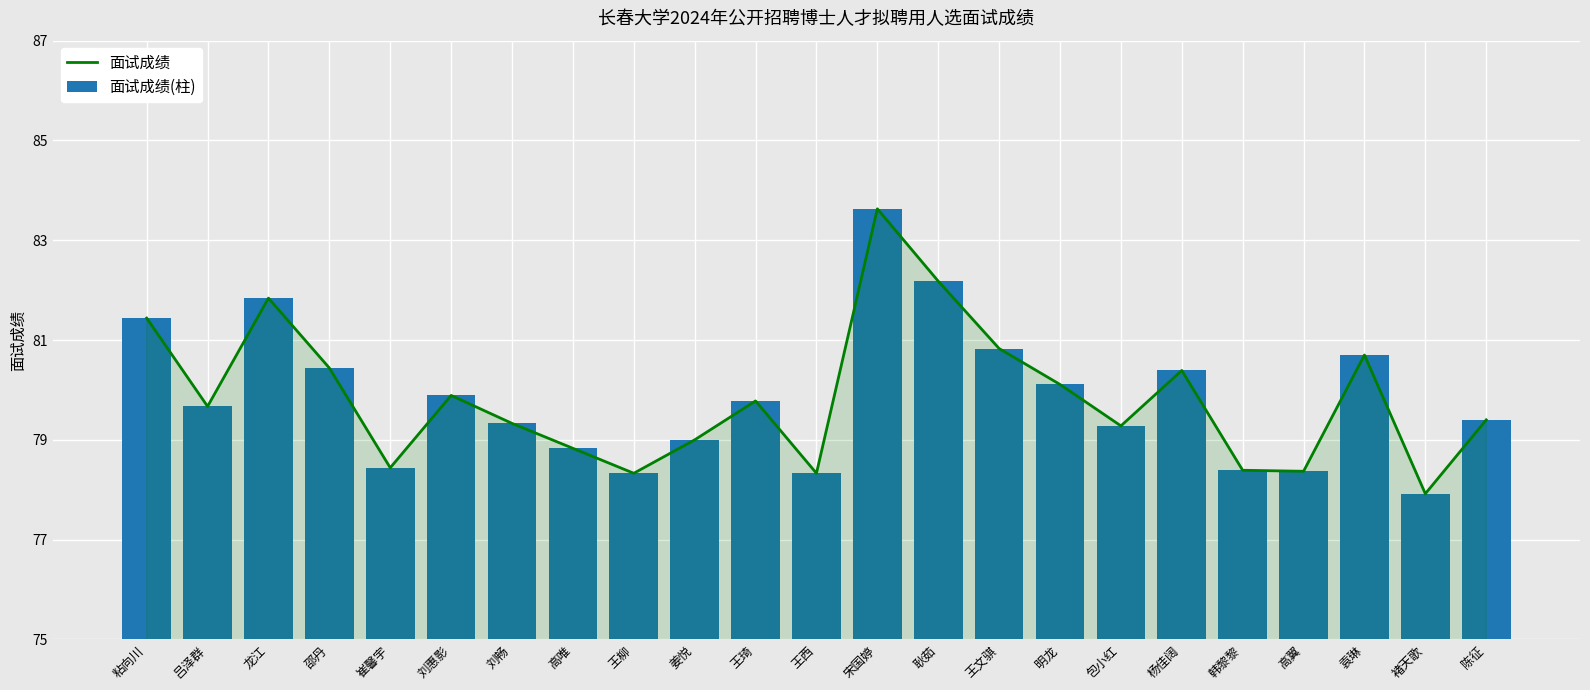

Rank the series at 王柳 from highest to lowest value.

面试成绩, 面试成绩(柱)